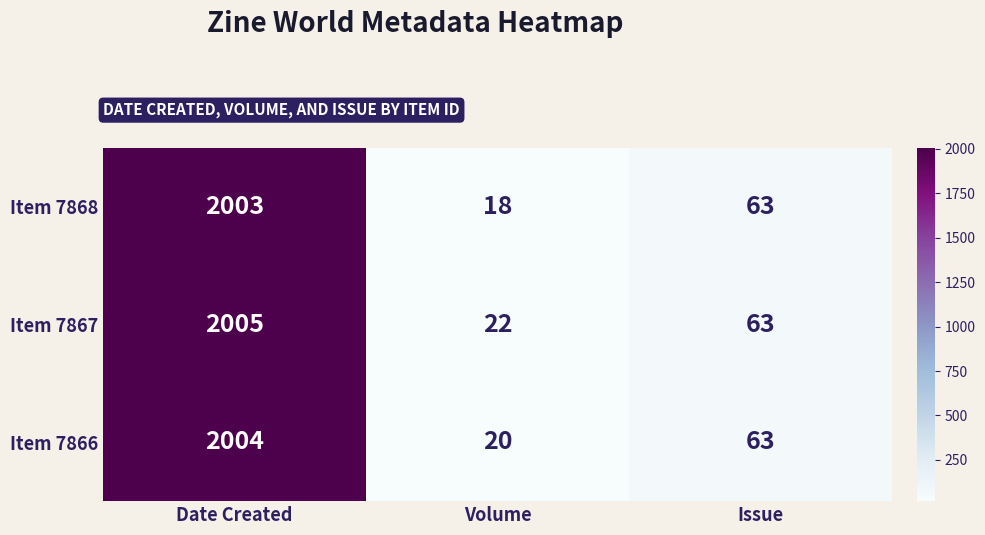

Reading left to right, what are all the values shown in this chart?

Item 7868: Date Created=2003	Volume=18	Issue=63
Item 7867: Date Created=2005	Volume=22	Issue=63
Item 7866: Date Created=2004	Volume=20	Issue=63